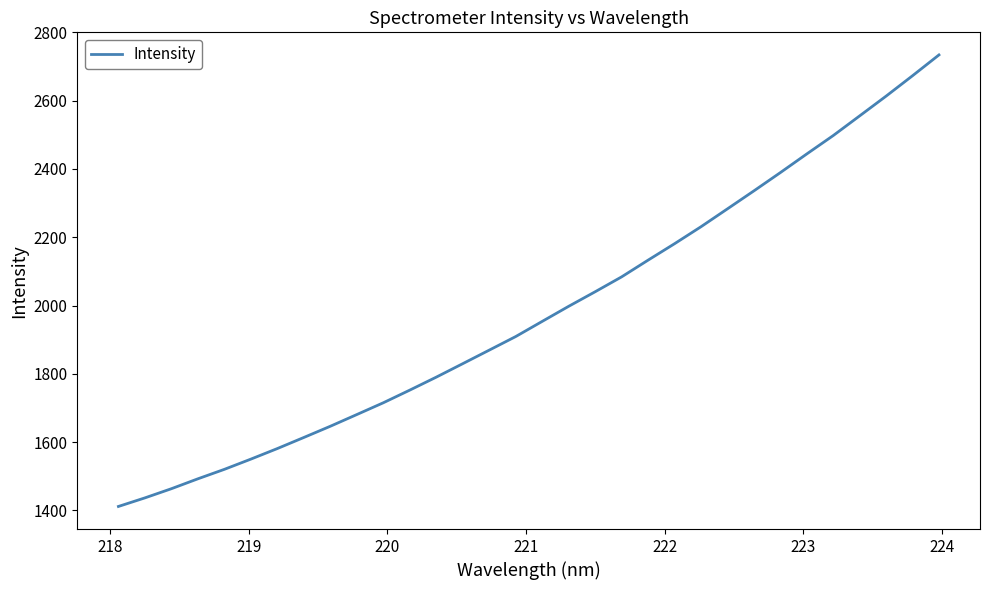

What is the maximum value shown in the chart?

2734.0